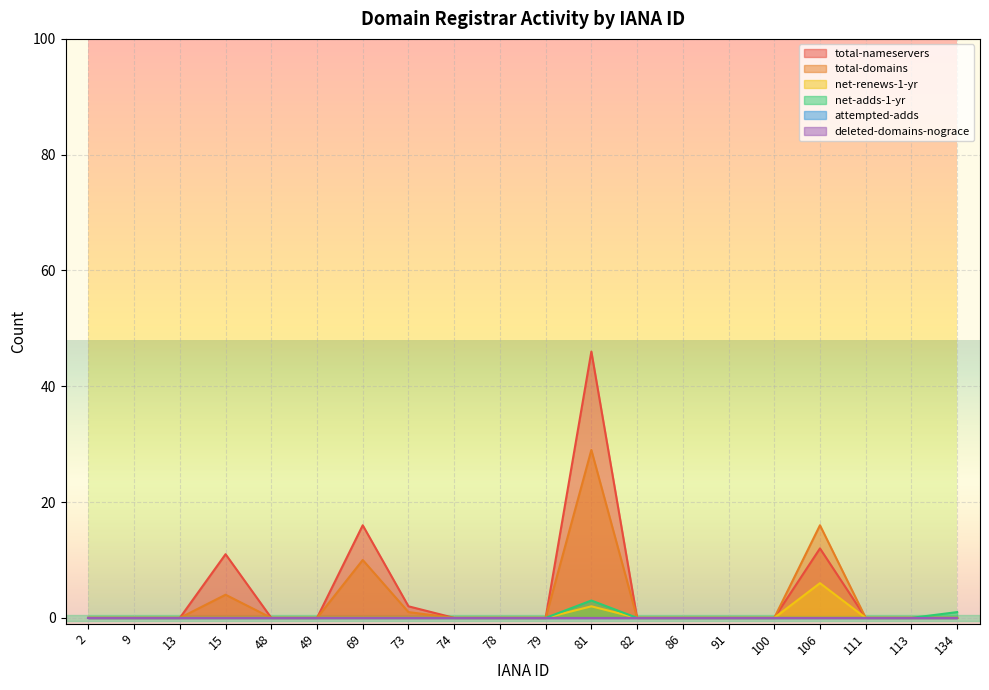

What is the average value of the total-domains series?

3